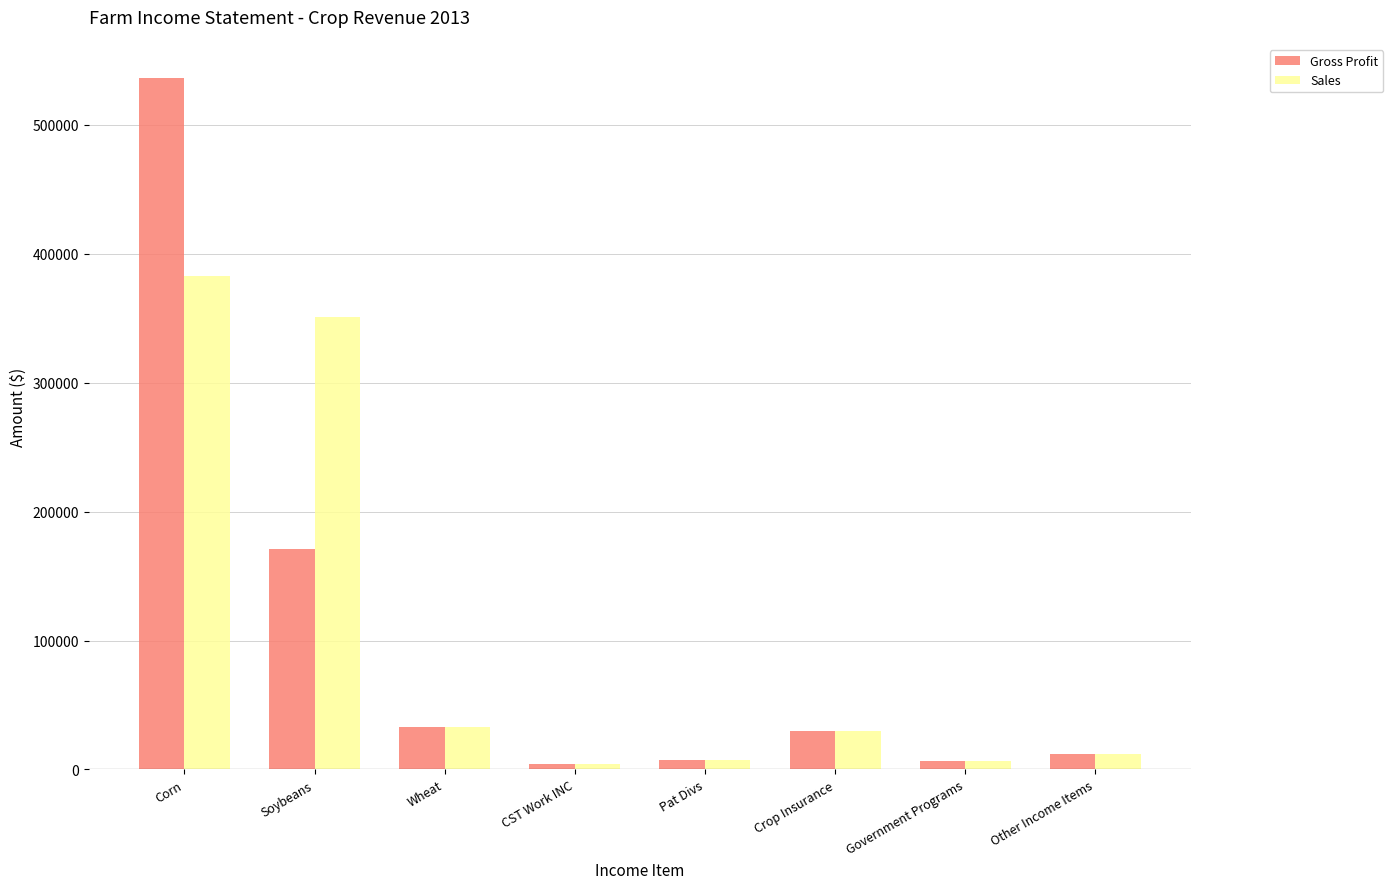

List the series in order of their peak value, highest first.

Gross Profit, Sales